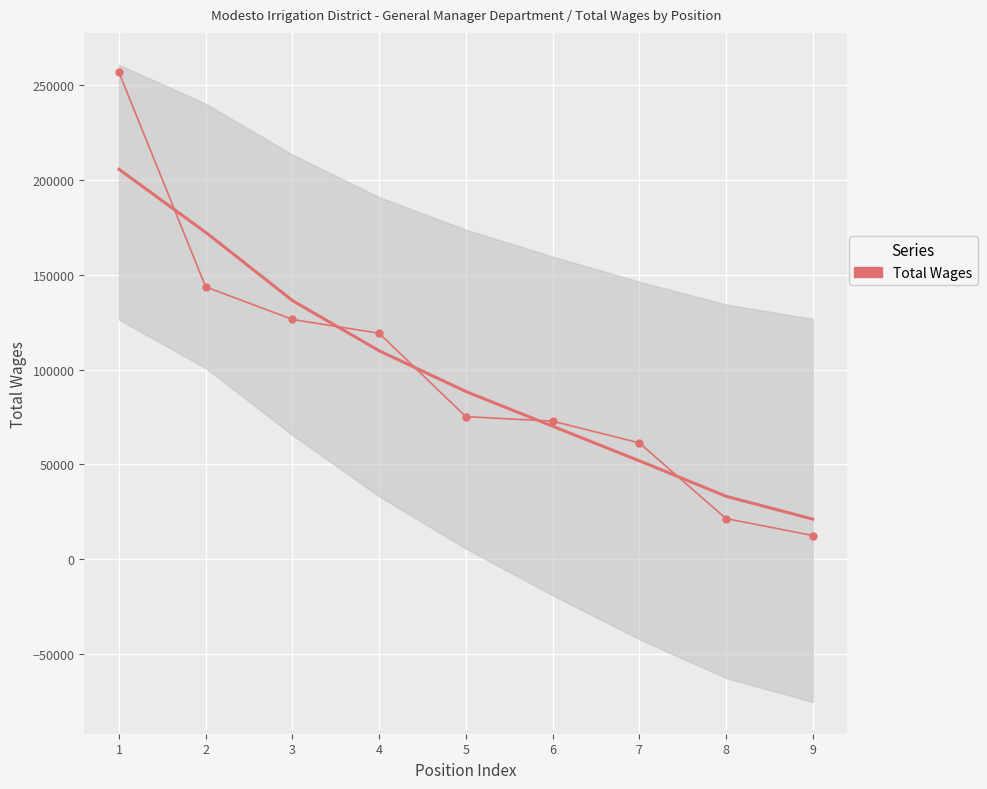

Where is the data nearest to the value 134585?

3